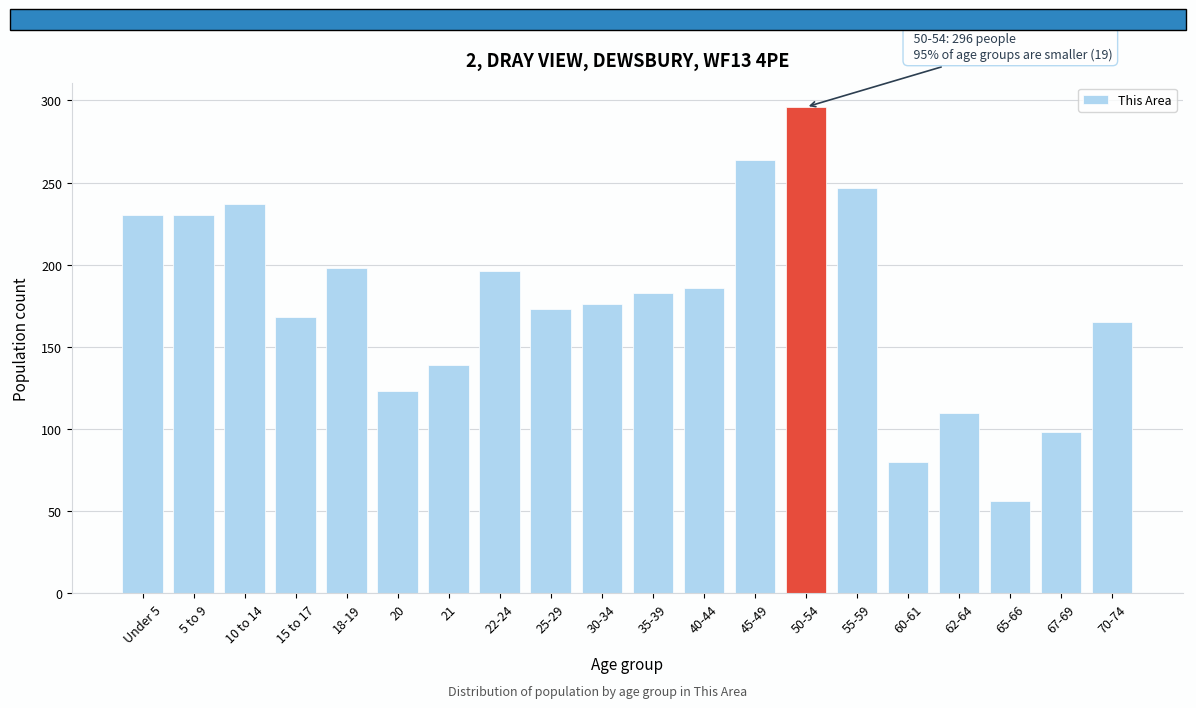

Reading left to right, list all the values displayed in this chart.

Under 5=230	5 to 9=230	10 to 14=237	15 to 17=168	18-19=198	20=123	21=139	22-24=196	25-29=173	30-34=176	35-39=183	40-44=186	45-49=264	50-54=296	55-59=247	60-61=80	62-64=110	65-66=56	67-69=98	70-74=165